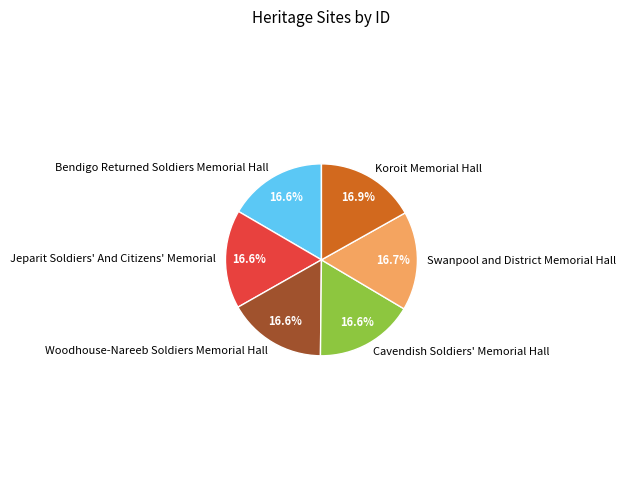

Approximately how many times larger is the value at Woodhouse-Nareeb Soldiers Memorial Hall compared to Bendigo Returned Soldiers Memorial Hall?

1.0